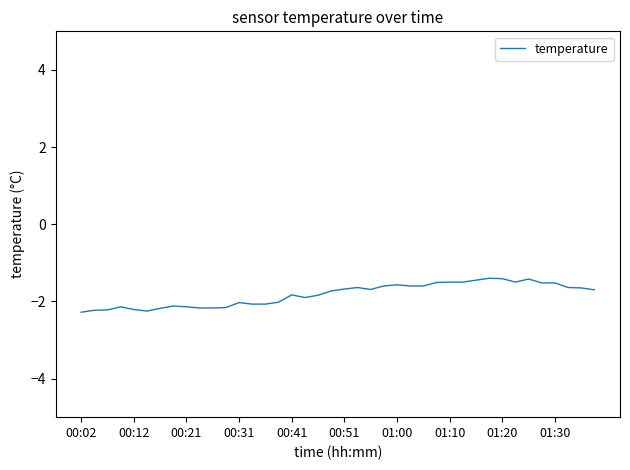

What is the maximum value shown in the chart?

-1.4